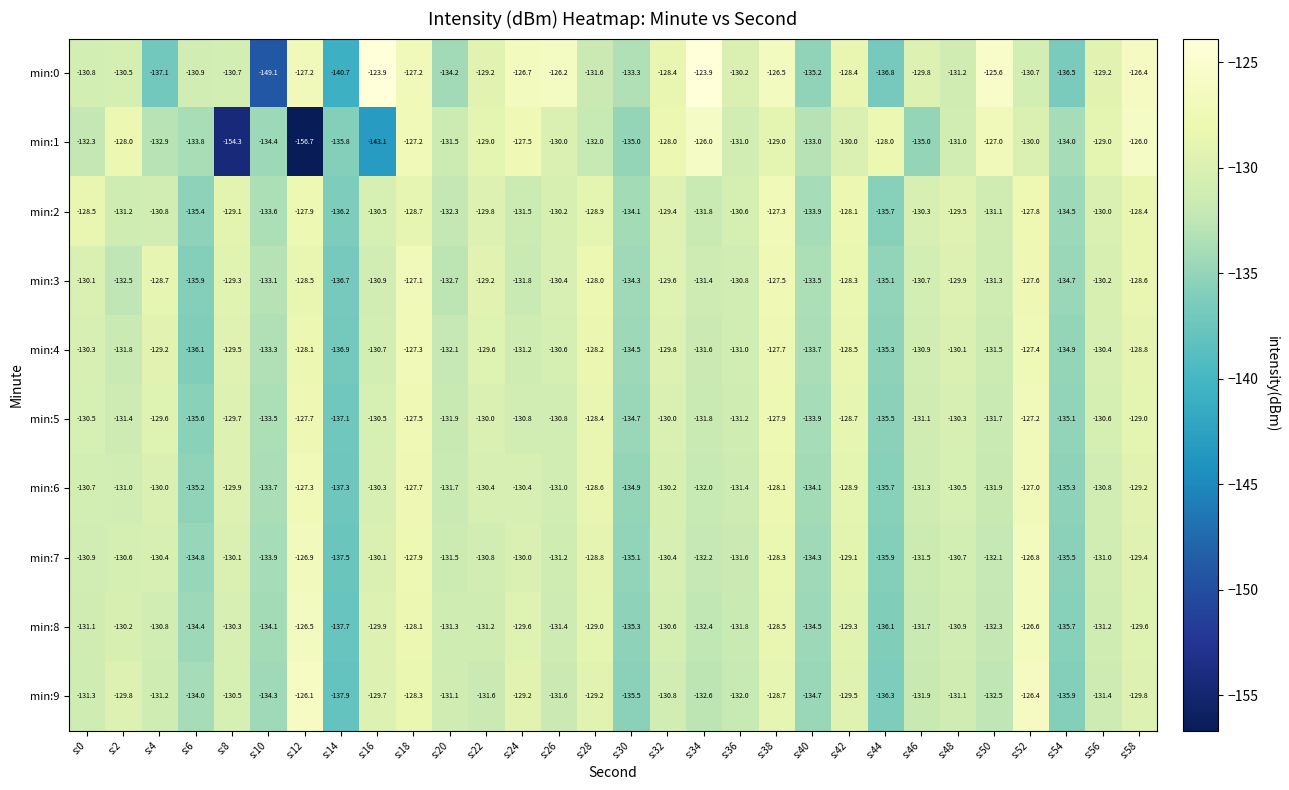

At which label is min:7 closest to -132?

s:50